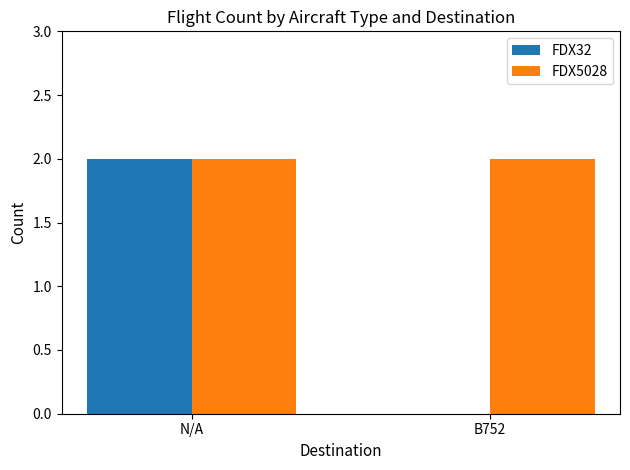

What is the total value across all series at B752?

2